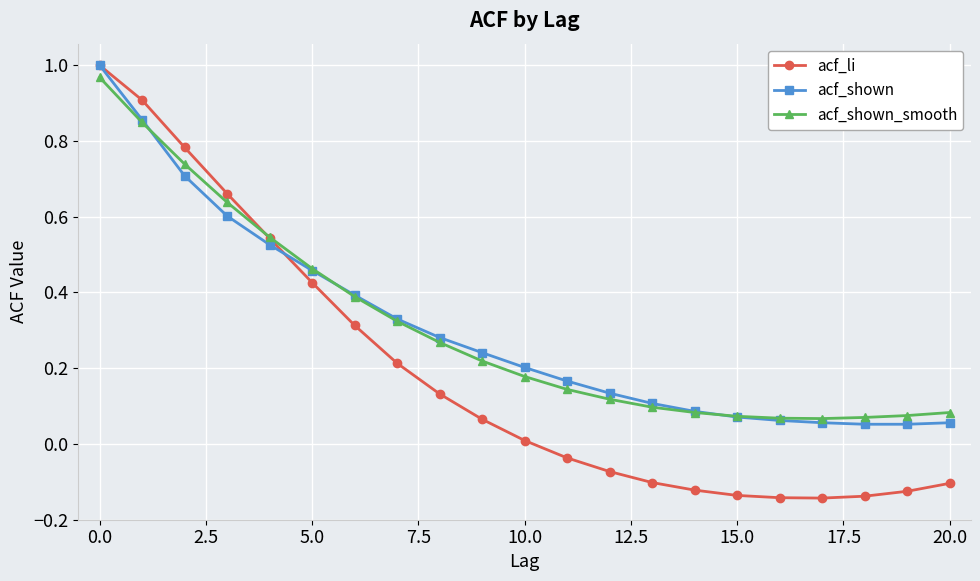

Which series has the widest spread of values?

acf_li